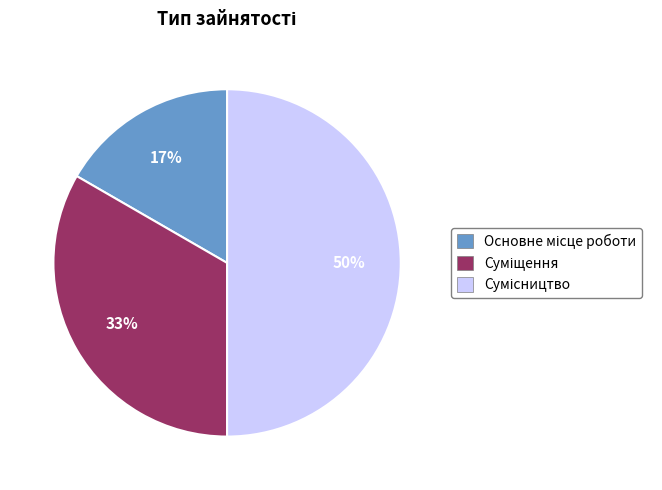

To the nearest percent, what is the difference between the largest and smallest slice percentages?

33%